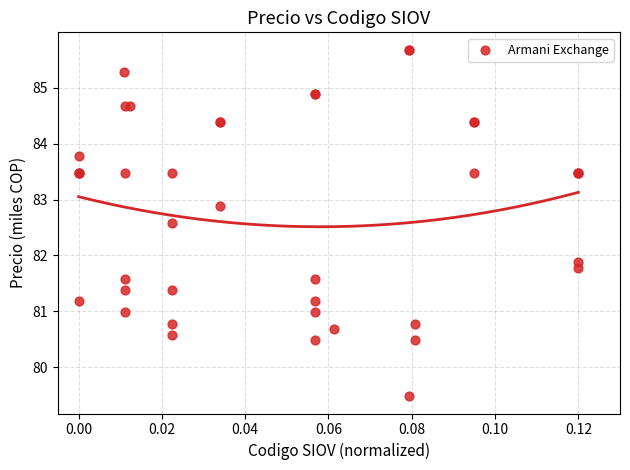

What Y value in the scatter plot is closest to 82?

81.9